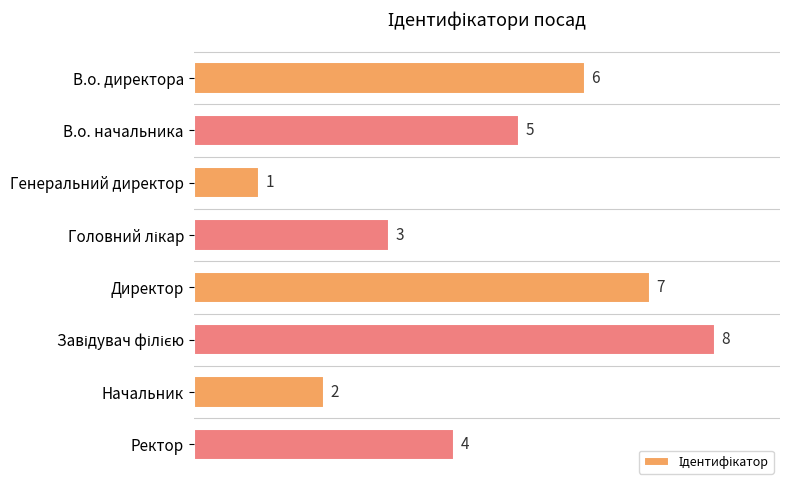

At which label is the value closest to 4?

Ректор